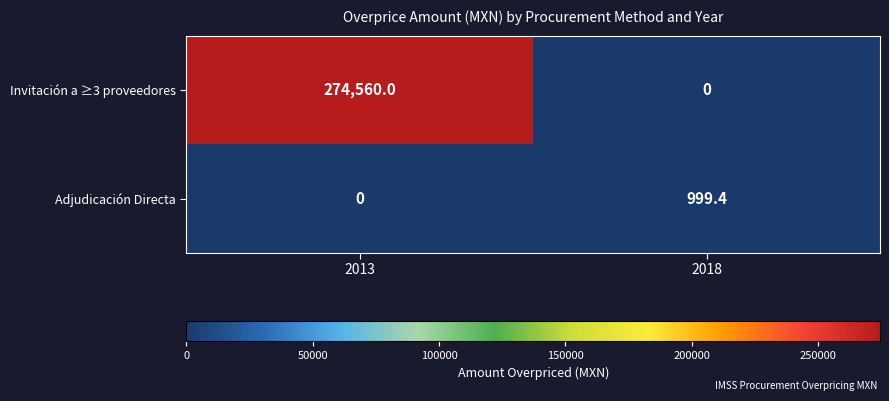

List the series in order of their overall mean, lowest first.

Adjudicación Directa, Invitación a ≥3 proveedores